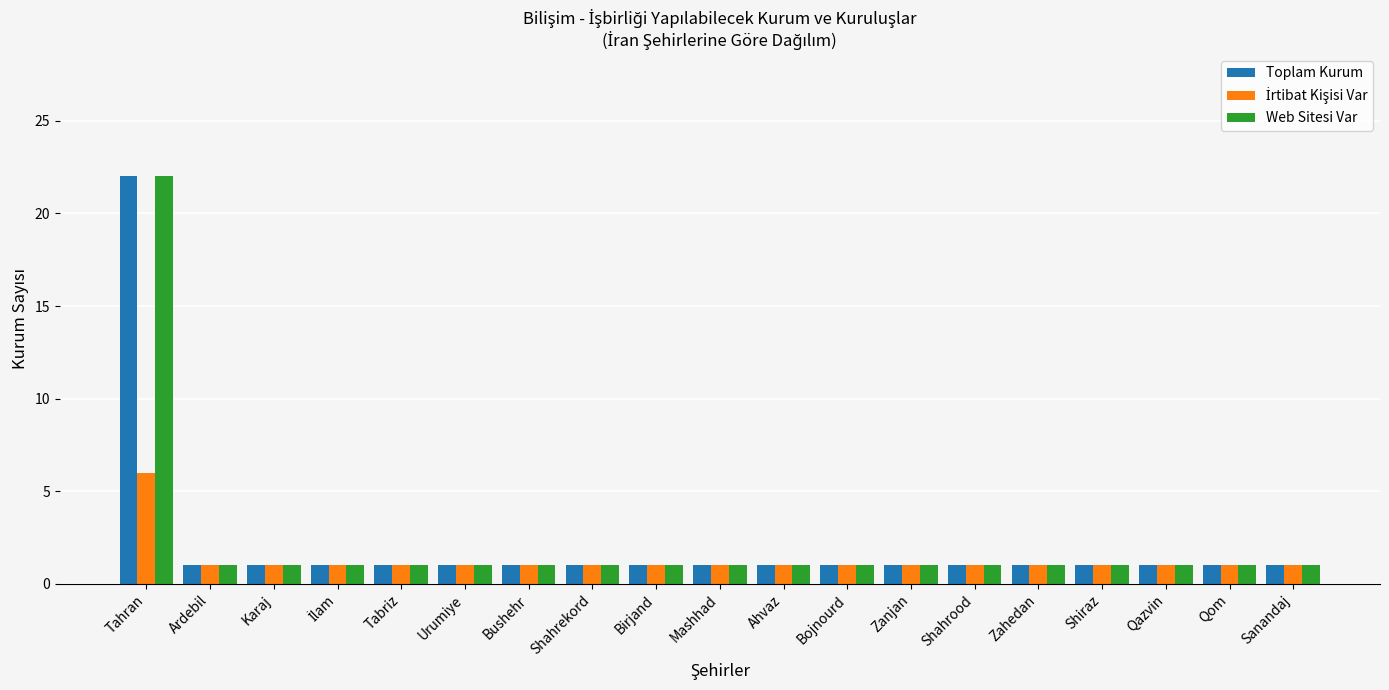

What is the total value across all series at Karaj?

3